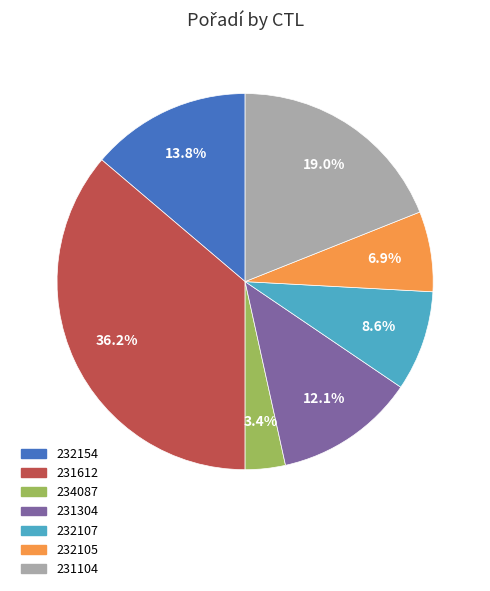

What percentage is the 232105 slice, to the nearest percent?

7%